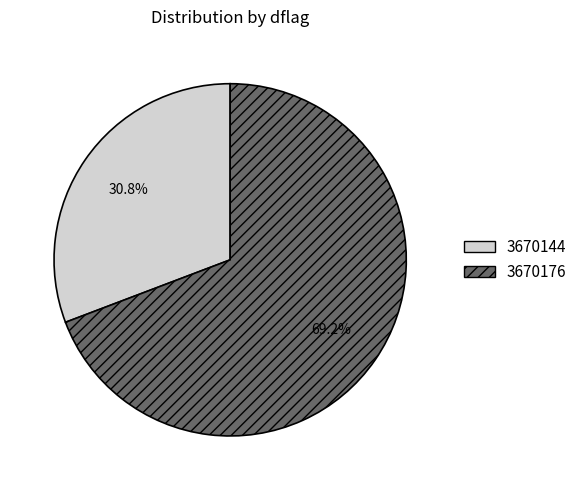

How many segments does this pie chart have?

2